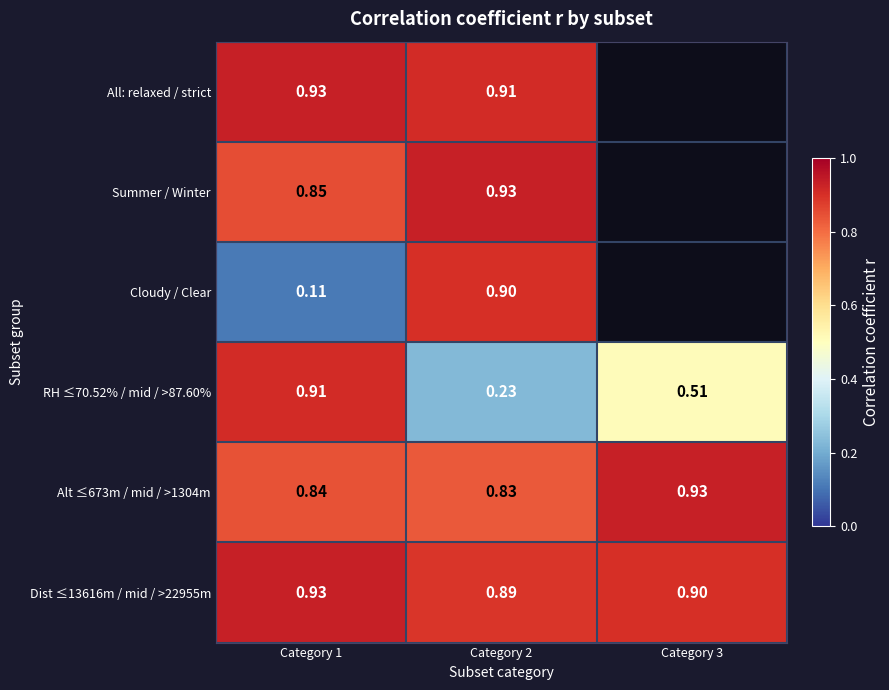

At which label does Cloudy / Clear reach its peak?

Category 2